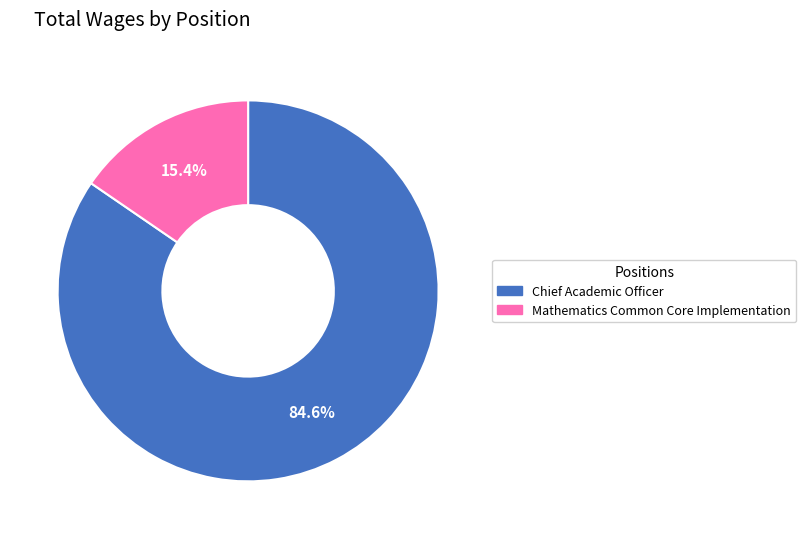

To the nearest percent, what is the average slice percentage?

50%